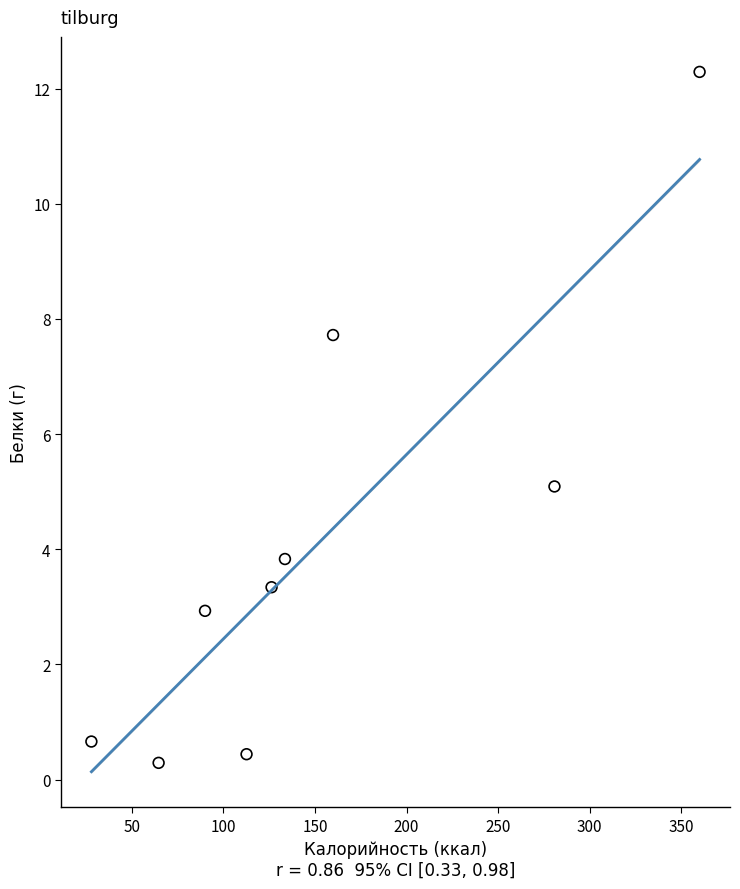

What is the range of X values (max minus min)?

332.0